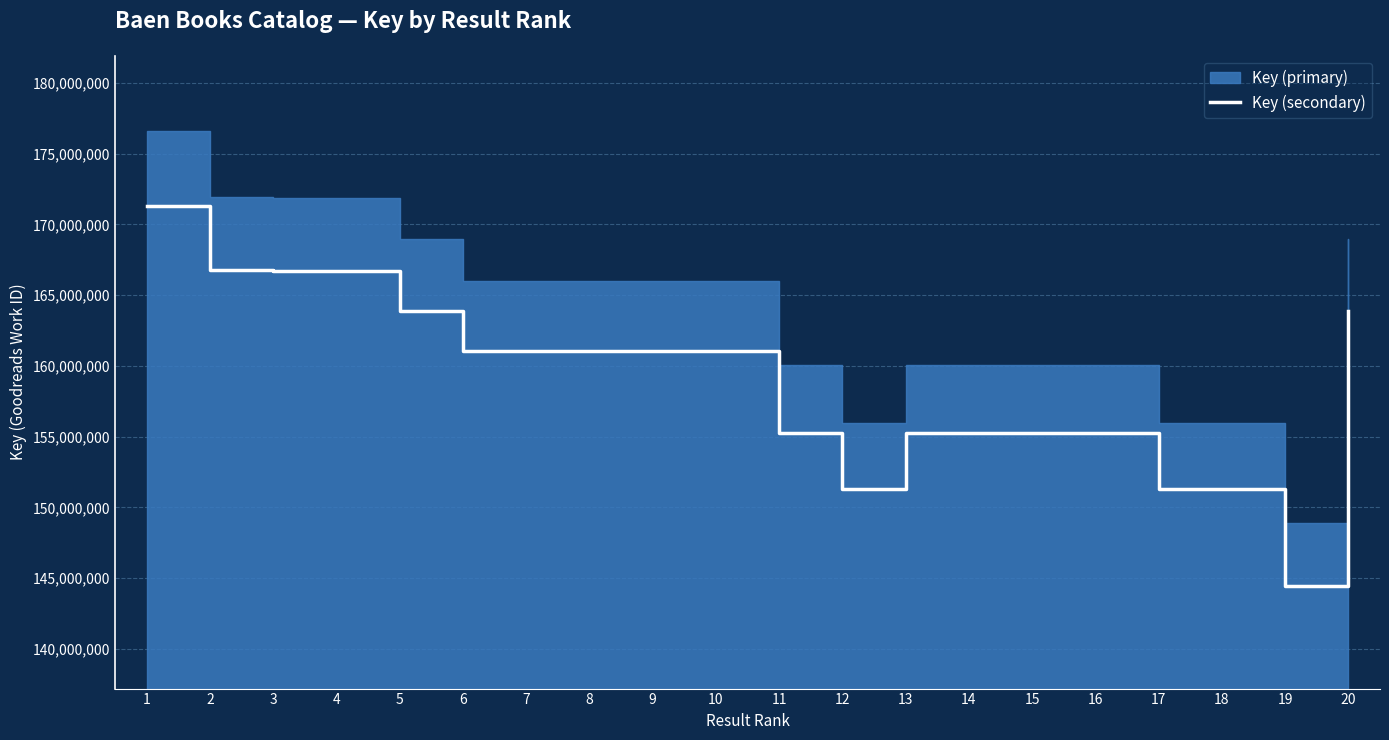

What is the maximum value for Key (secondary)?

171315236.6